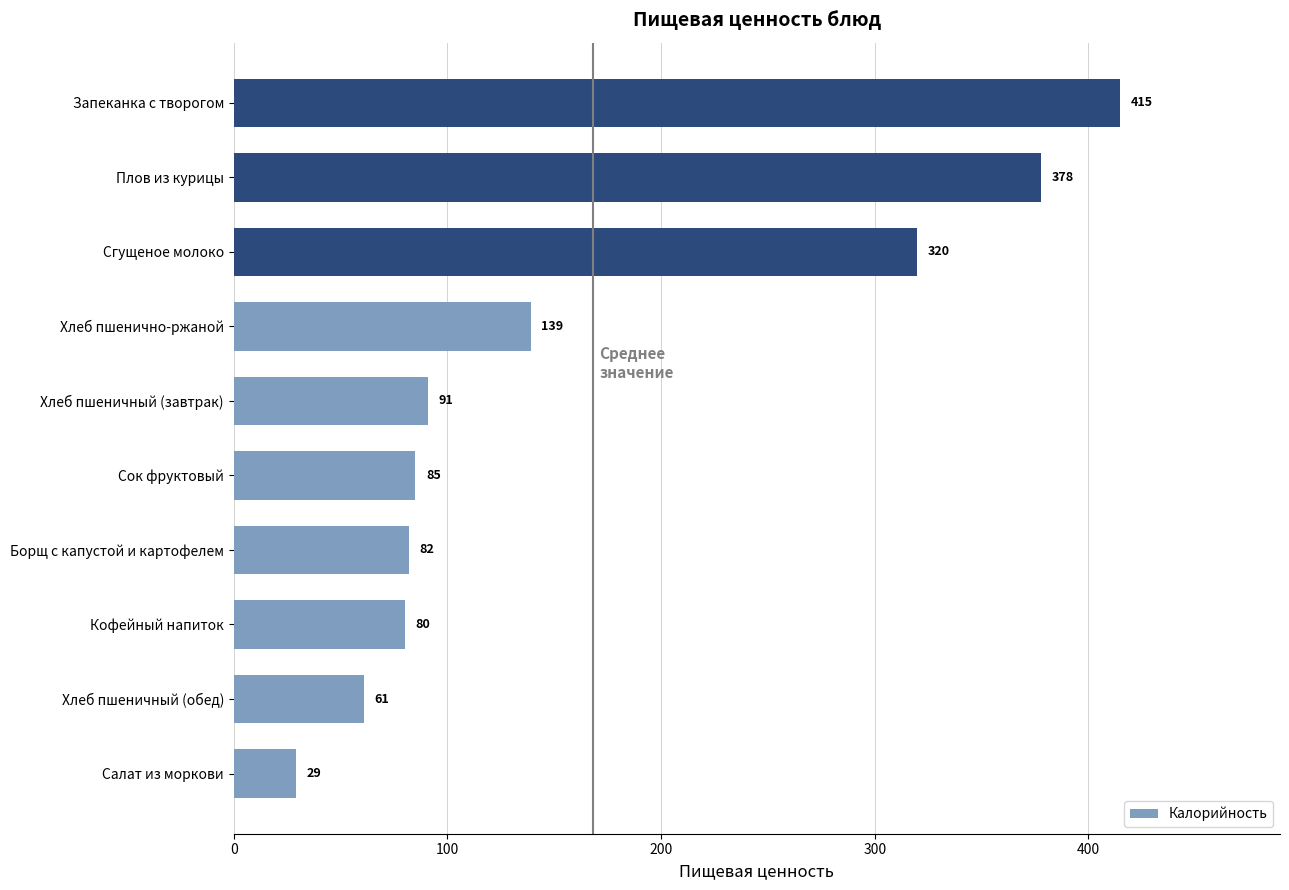

At which label is the value closest to 222?

Хлеб пшенично-ржаной